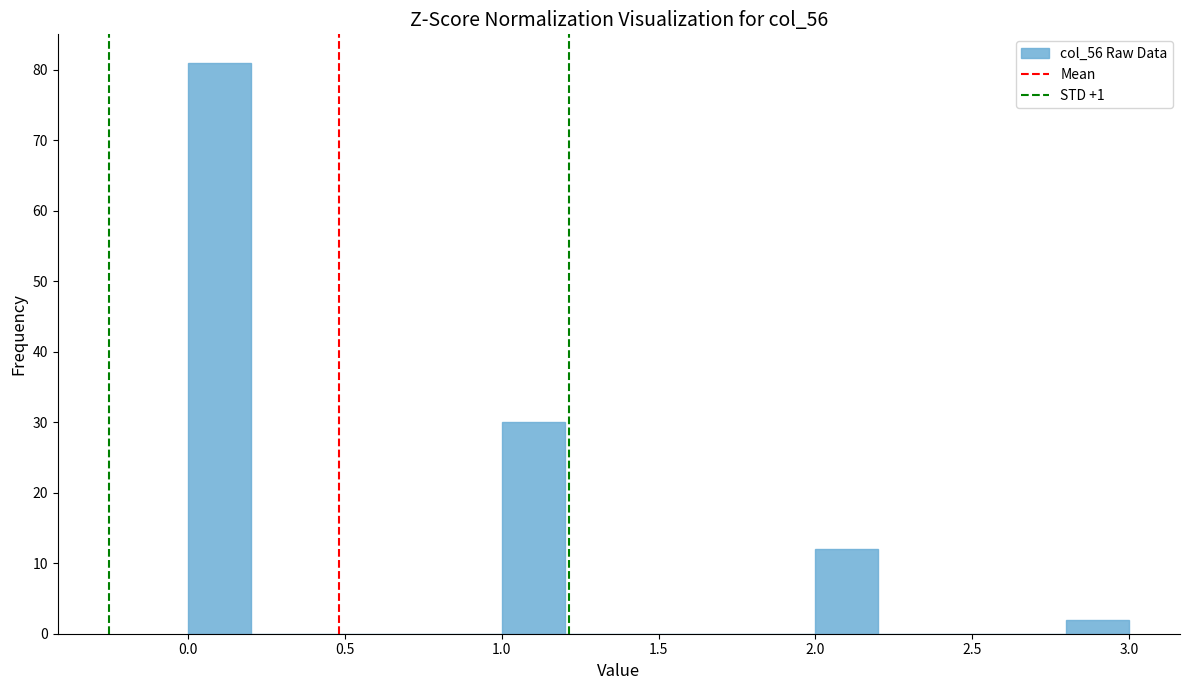

Reading left to right, transcribe this chart: for each bar, give the range it covers on the x-axis and its height. The values are not printed on the chart, so give them approximately, as read against the axis.

0.0 to 0.2: 81
0.2 to 0.4: 0
0.4 to 0.6: 0
0.6 to 0.8: 0
0.8 to 1.0: 0
1.0 to 1.2: 30
1.2 to 1.4: 0
1.4 to 1.6: 0
1.6 to 1.8: 0
1.8 to 2.0: 0
2.0 to 2.2: 12
2.2 to 2.4: 0
2.4 to 2.6: 0
2.6 to 2.8: 0
2.8 to 3.0: 2